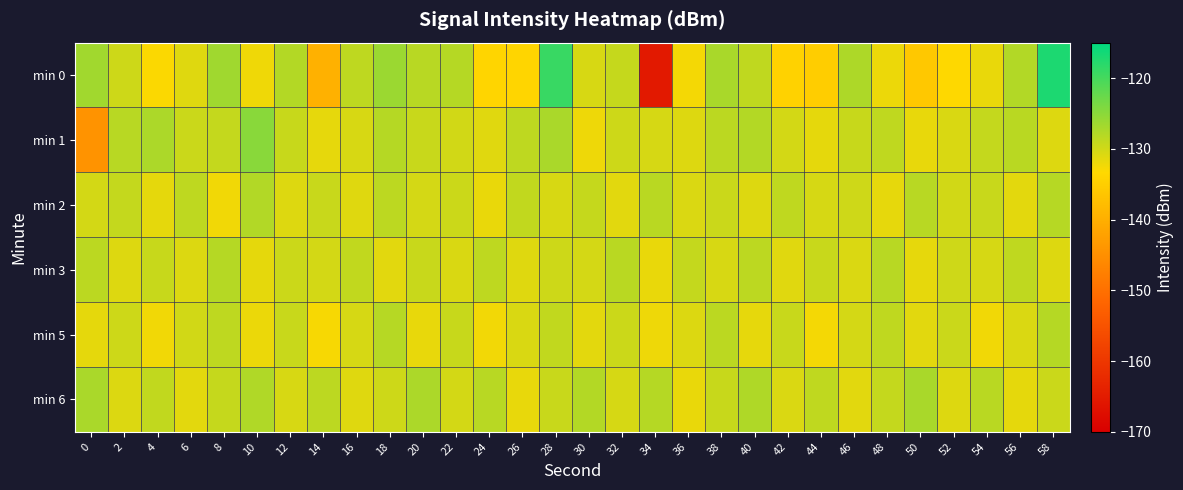

Rank the series by their maximum value, from highest to lowest.

min 0, min 1, min 6, min 2, min 3, min 5